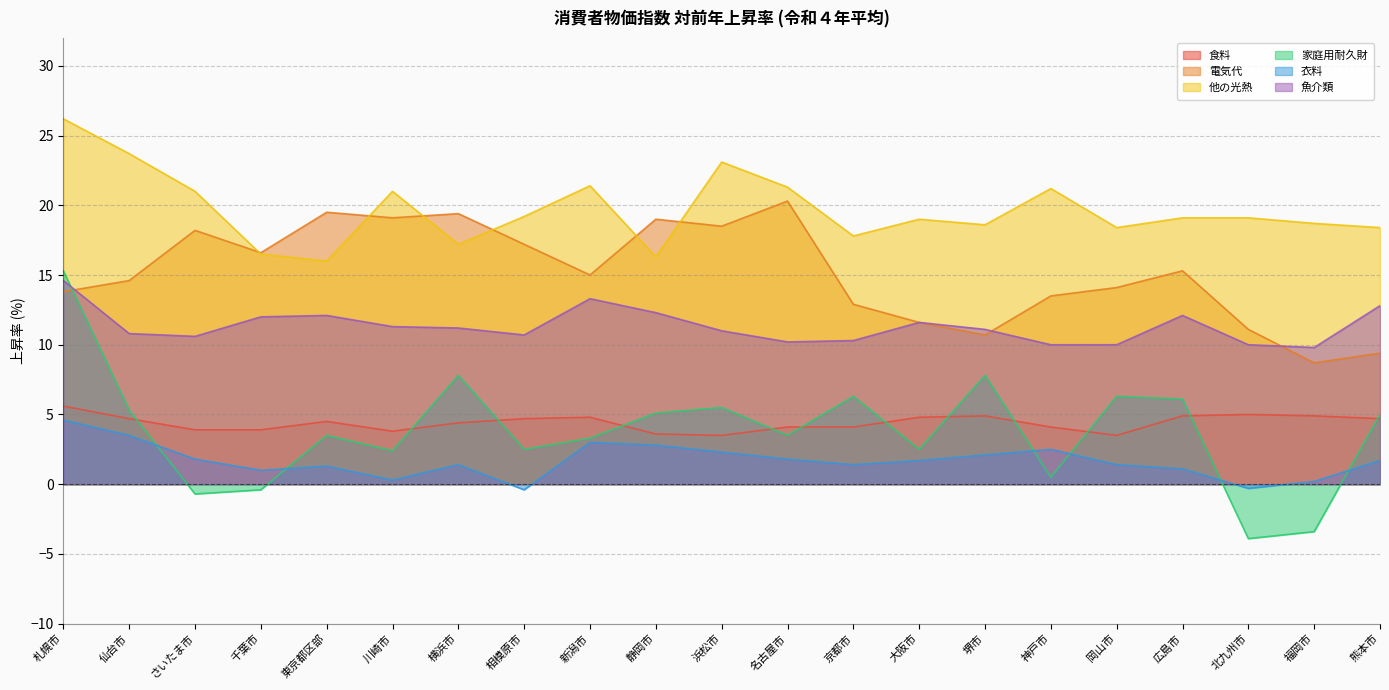

At how many categories does at least one series exceed 23?

3